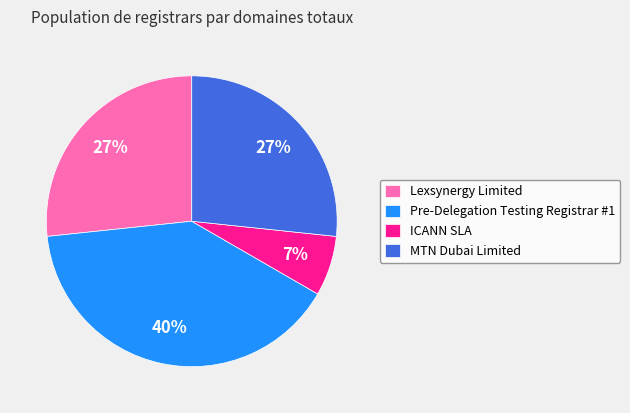

How many slices are in this pie chart?

4